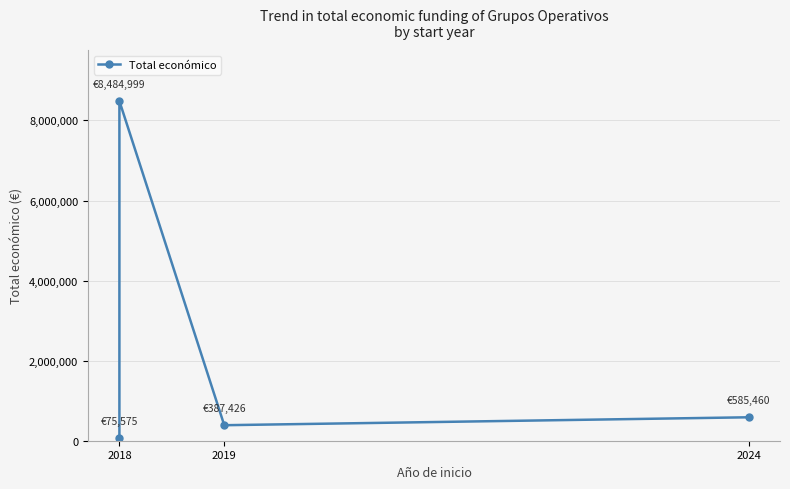

What is the label of the 1st point from the left?

2018